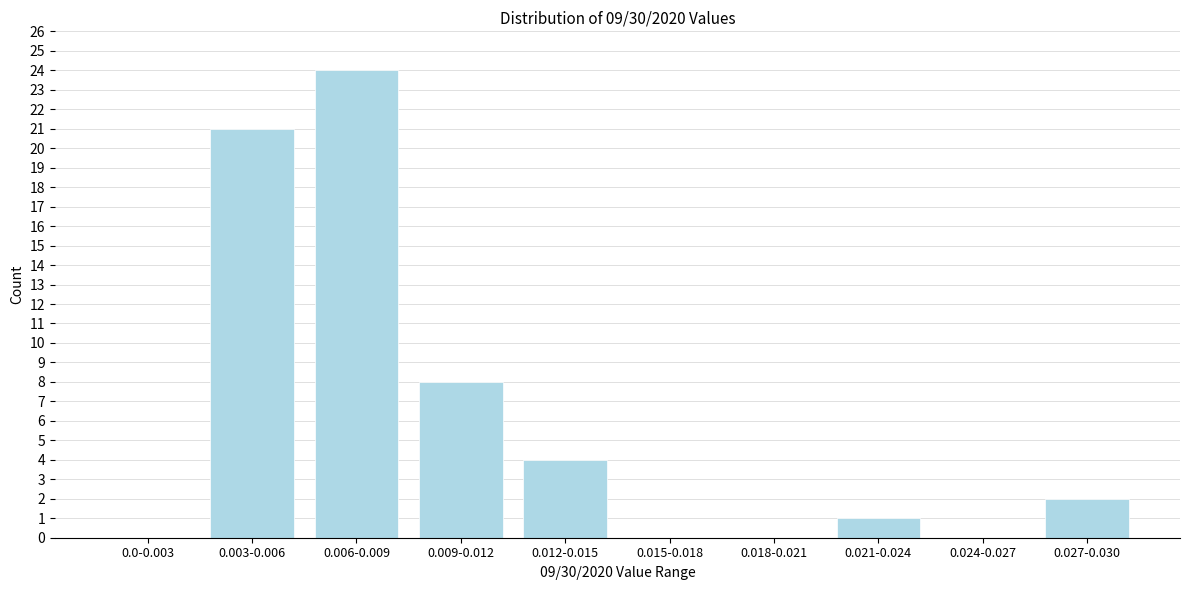

Reading left to right, transcribe all the data shown in this chart.

0.0-0.003=0	0.003-0.006=21	0.006-0.009=24	0.009-0.012=8	0.012-0.015=4	0.015-0.018=0	0.018-0.021=0	0.021-0.024=1	0.024-0.027=0	0.027-0.030=2